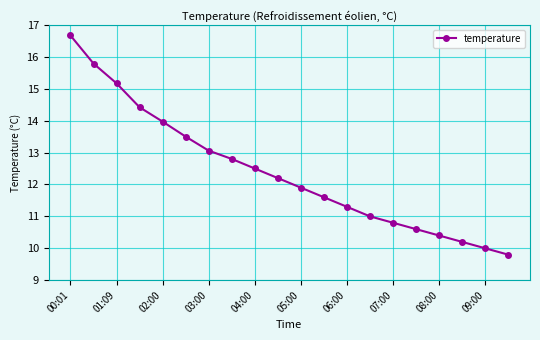

What is the value of the 14th point from the left?

11.0